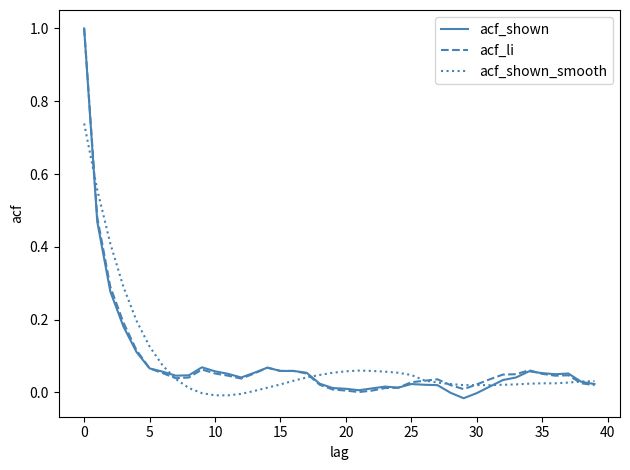

What is the maximum value for acf_shown?

1.0